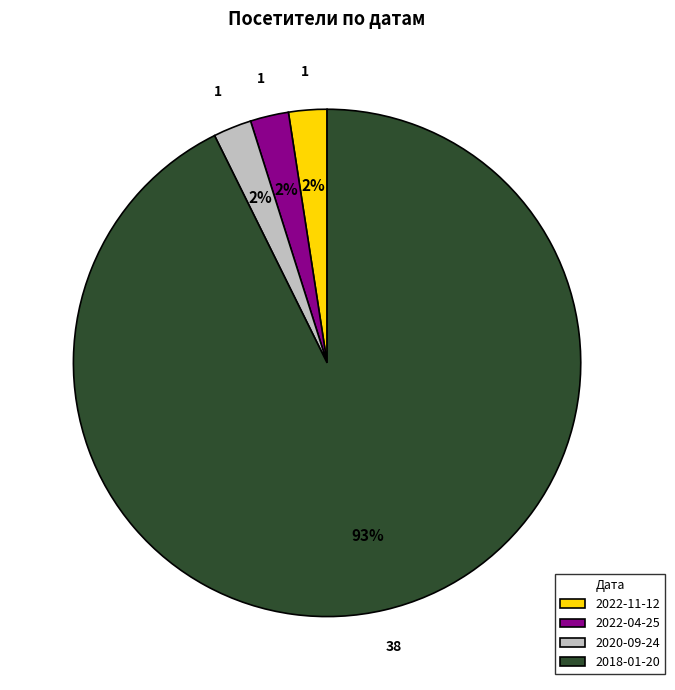

The 2018-01-20 slice represents 80% of the pie. True or false?

False